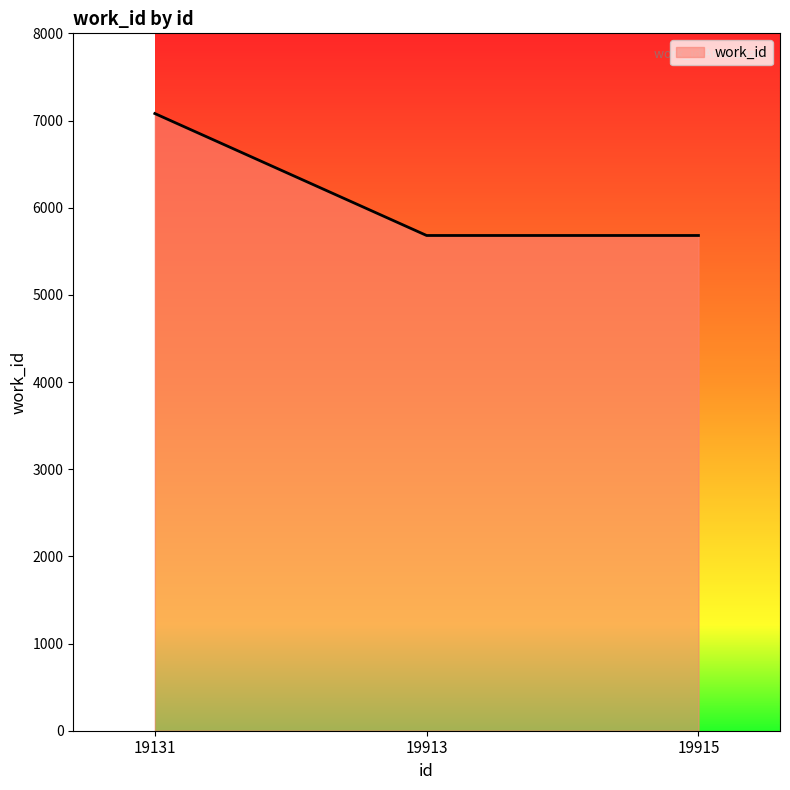

Count the number of categories in the chart.

3